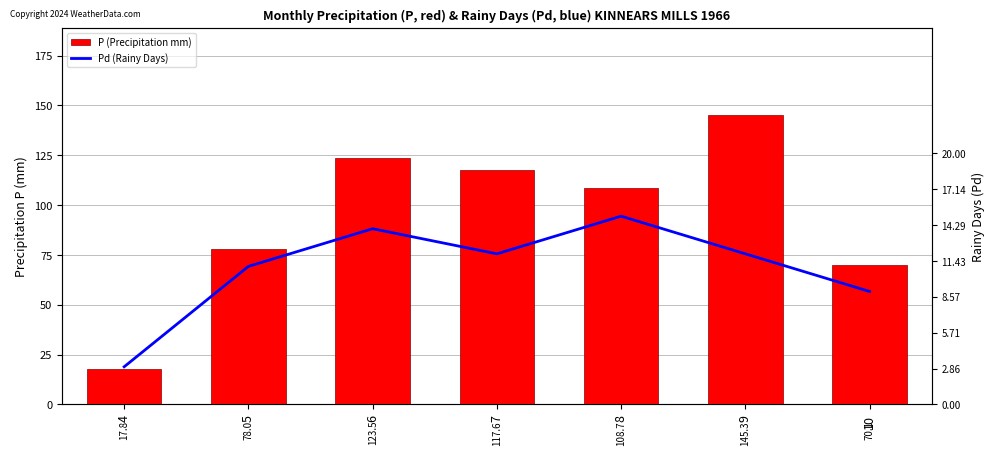

Rank the series by their average value, from highest to lowest.

P (Precipitation mm), Pd (Rainy Days)